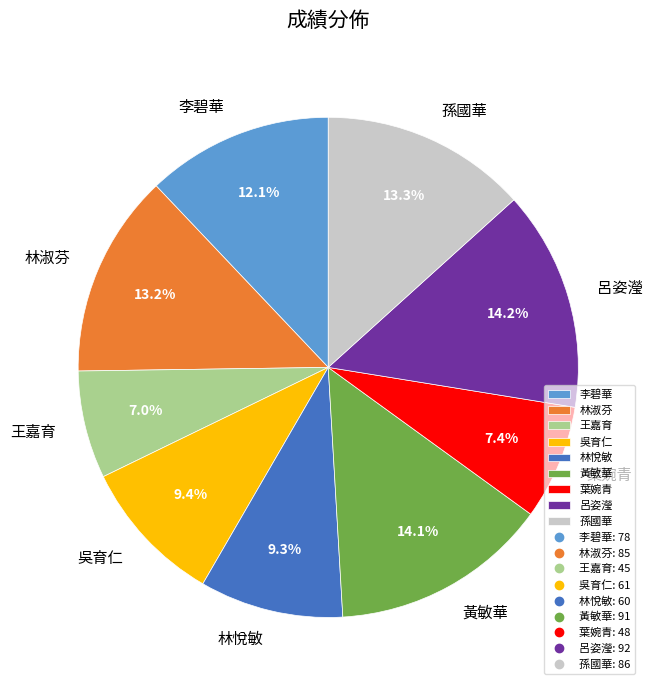

Approximately how many times larger is the value at 黃敏華 compared to 呂姿瀅?

1.0